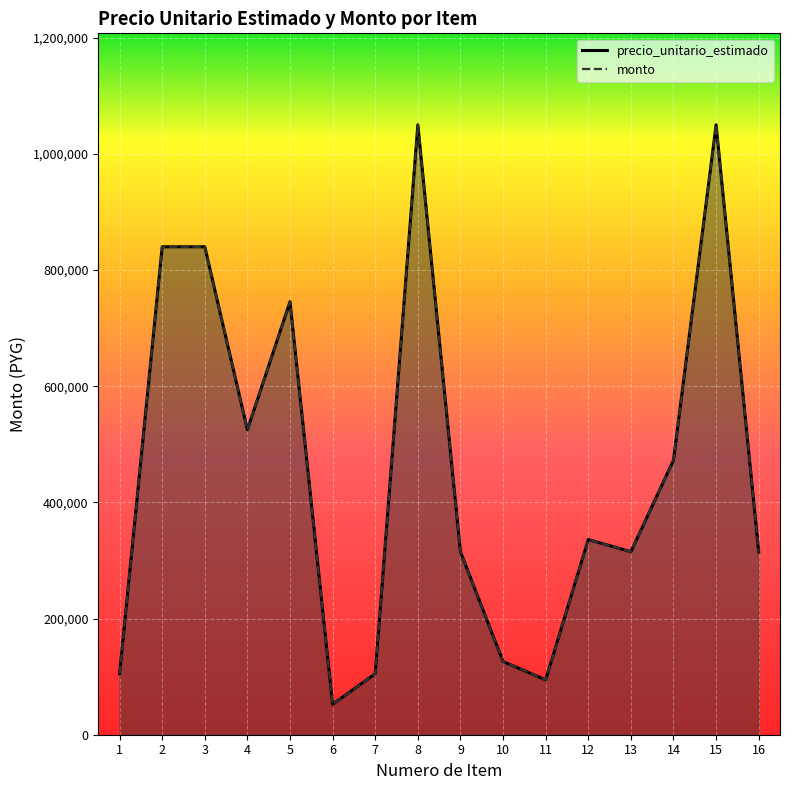

How many lines are shown in the chart?

2